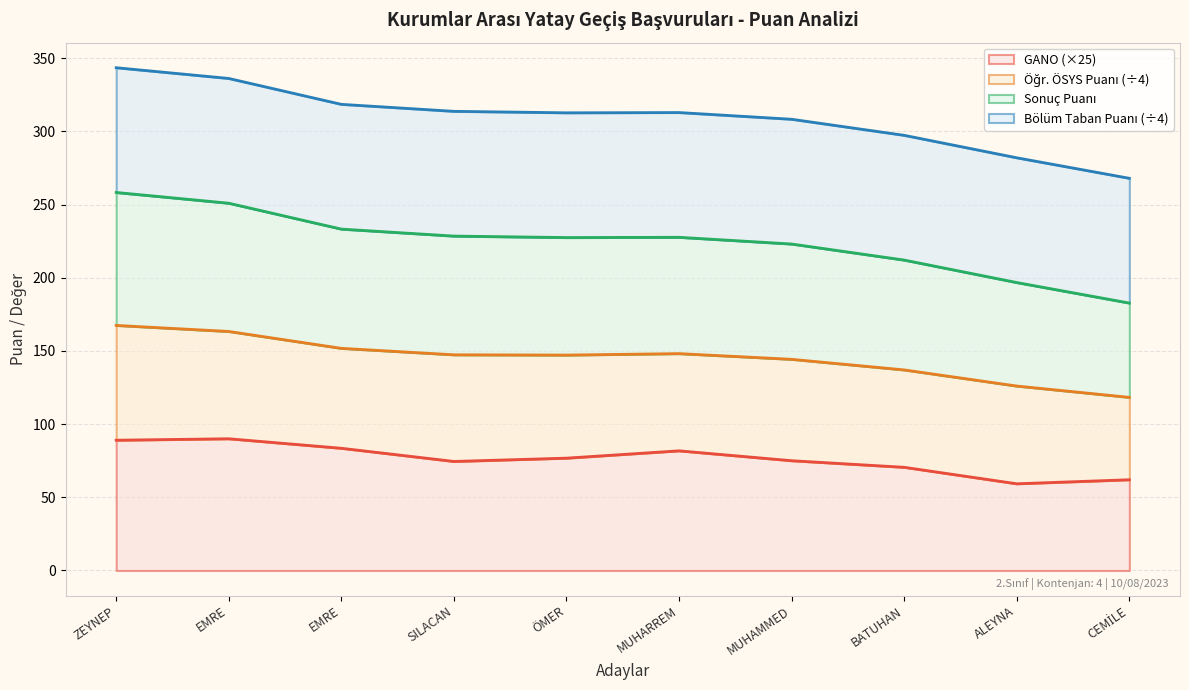

The GANO series shows 74.5 at SILACAN. True or false?

True